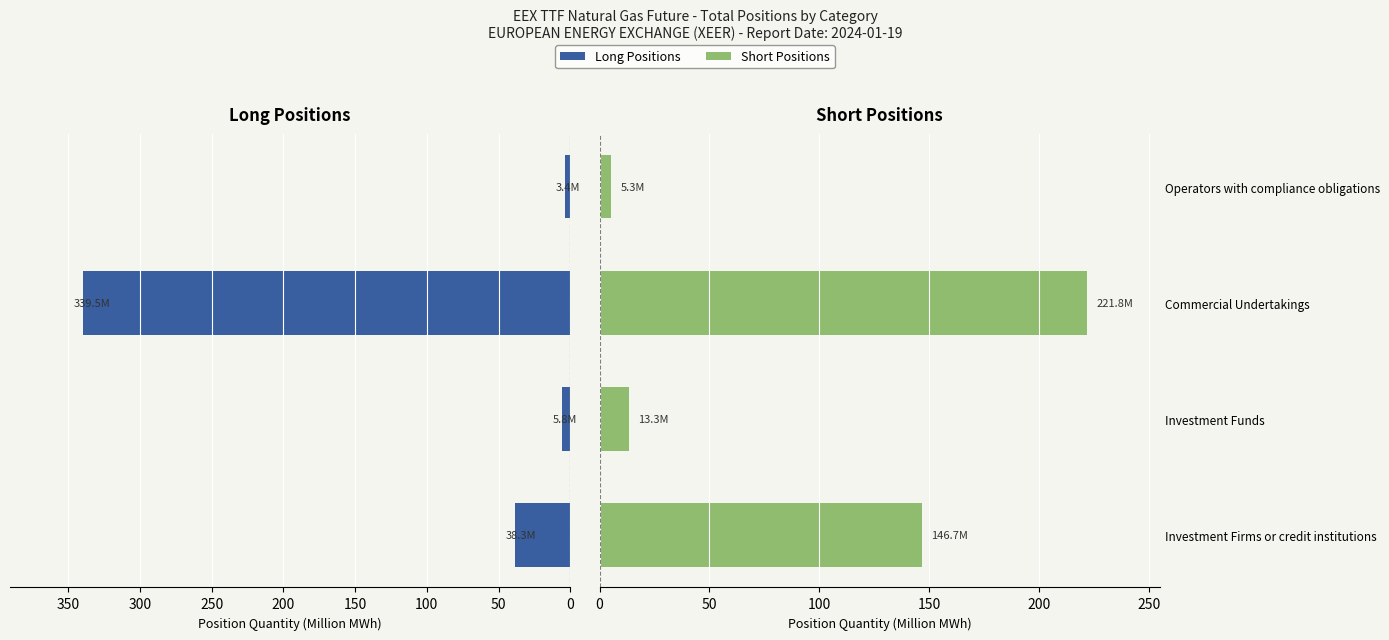

Rank the series by their average value, from lowest to highest.

Long Positions, Short Positions